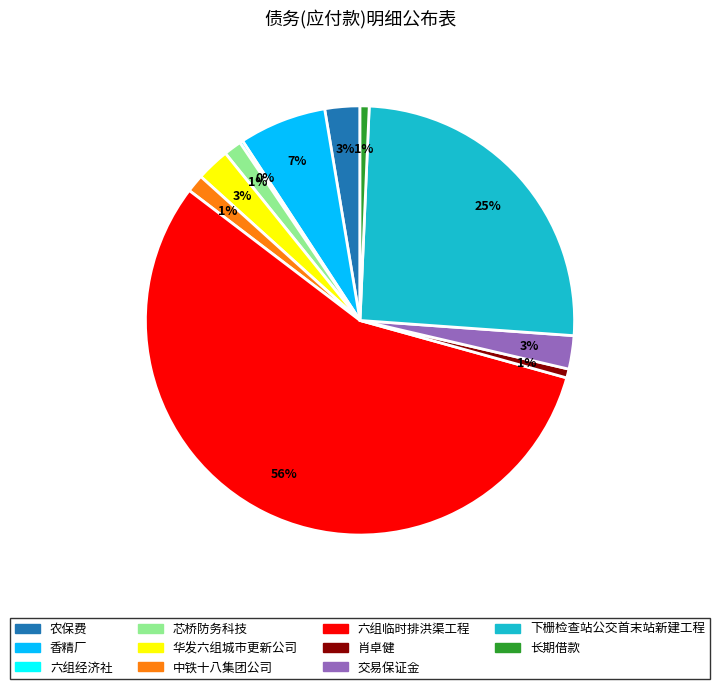

What is the ratio of the value at 香精厂 to the value at 下栅检查站公交首末站新建工程?

0.3